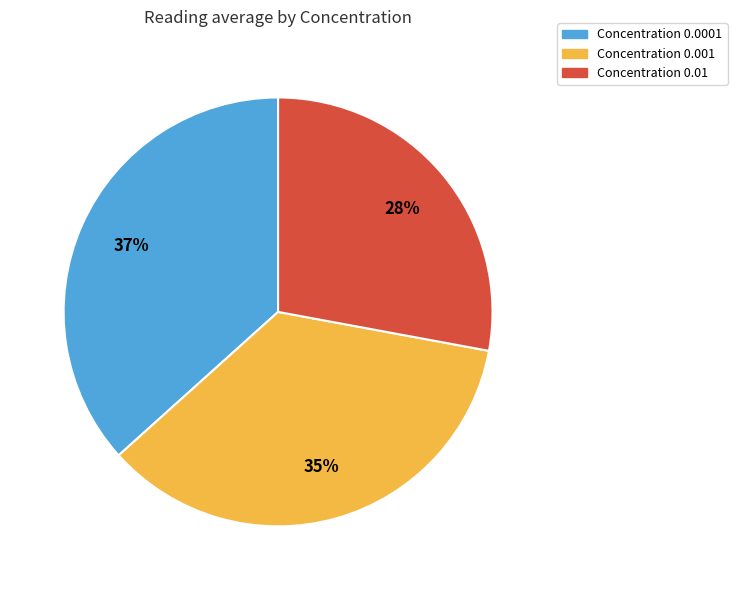

Is there any slice that represents more than half of the pie?

No